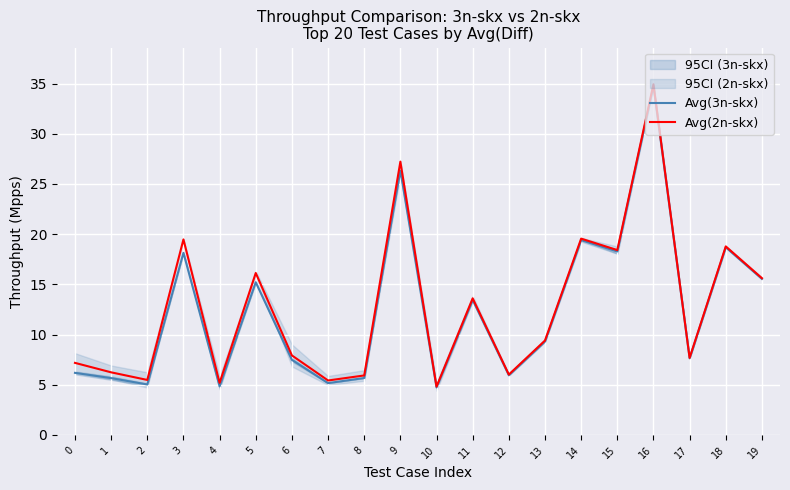

What is the lowest value of the Avg(2n-skx) series?

4.8